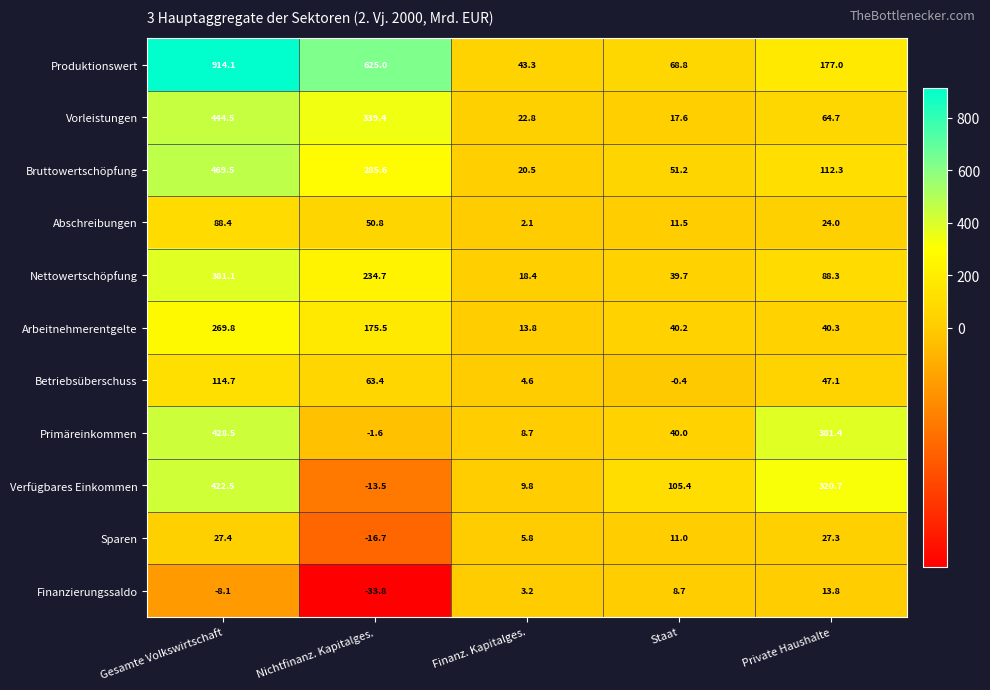

List the series in order of their peak value, highest first.

Produktionswert, Bruttowertschöpfung, Vorleistungen, Primäreinkommen, Verfügbares Einkommen, Nettowertschöpfung, Arbeitnehmerentgelte, Betriebsüberschuss, Abschreibungen, Sparen, Finanzierungssaldo